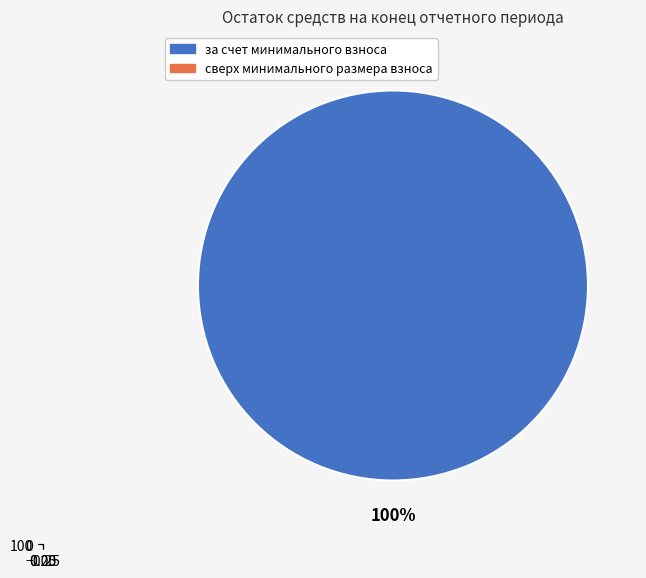

Which slice is the smallest?

сверх минимального размера взноса